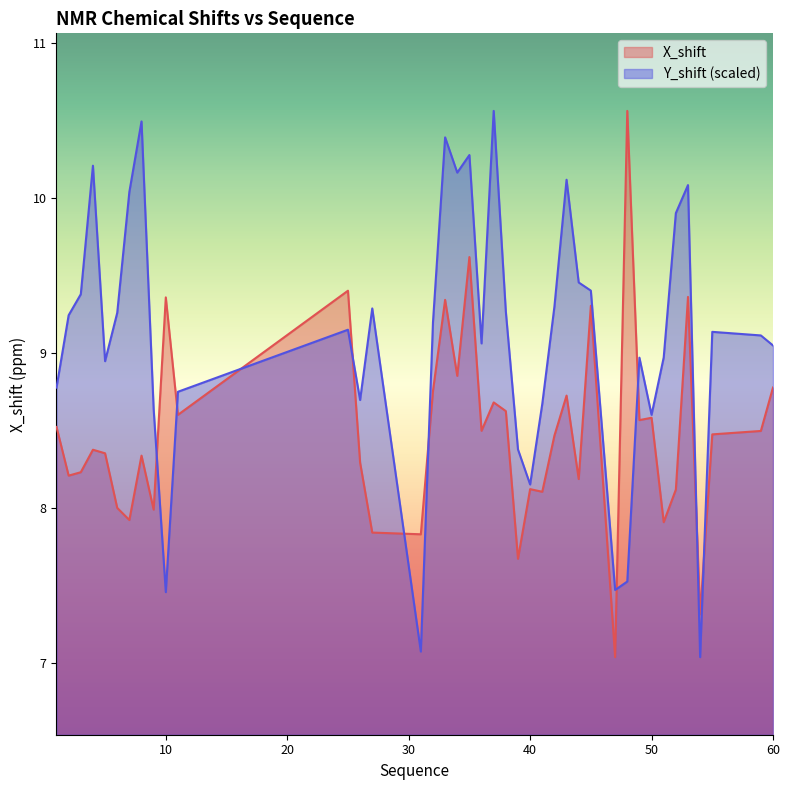

How many lines are shown in the chart?

2